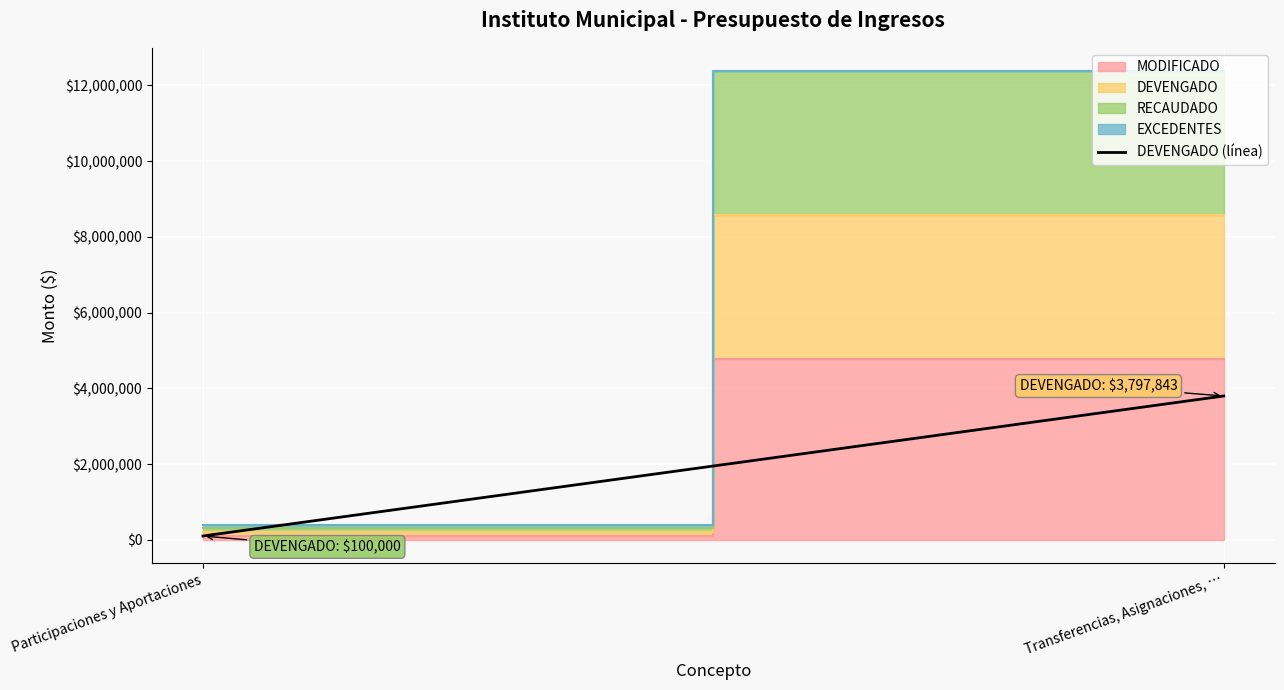

Reading left to right, extract all data points from this chart.

100000.0	3797843.4